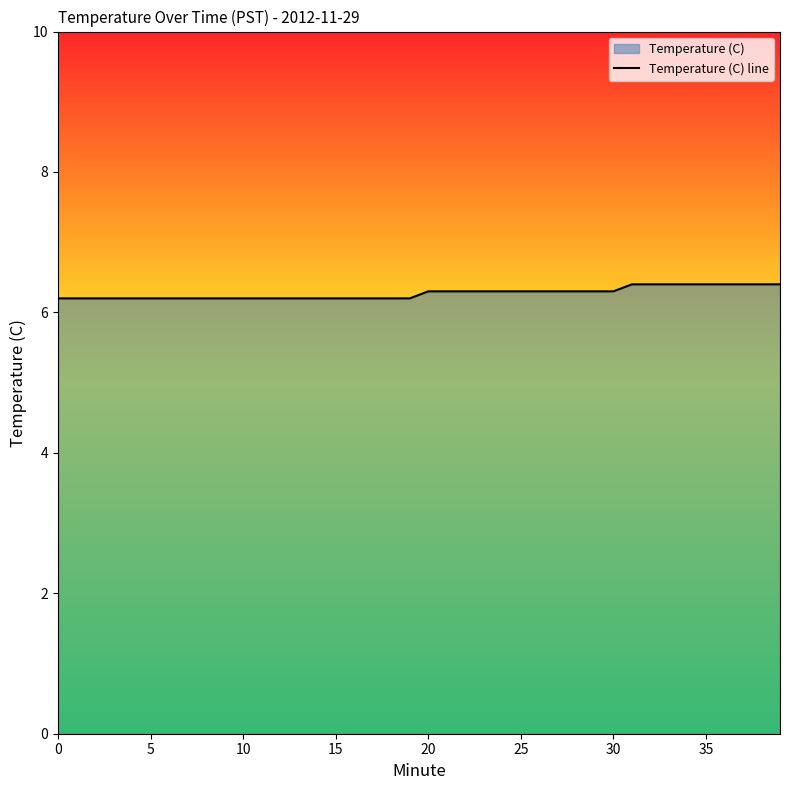

Count the number of categories in the chart.

40